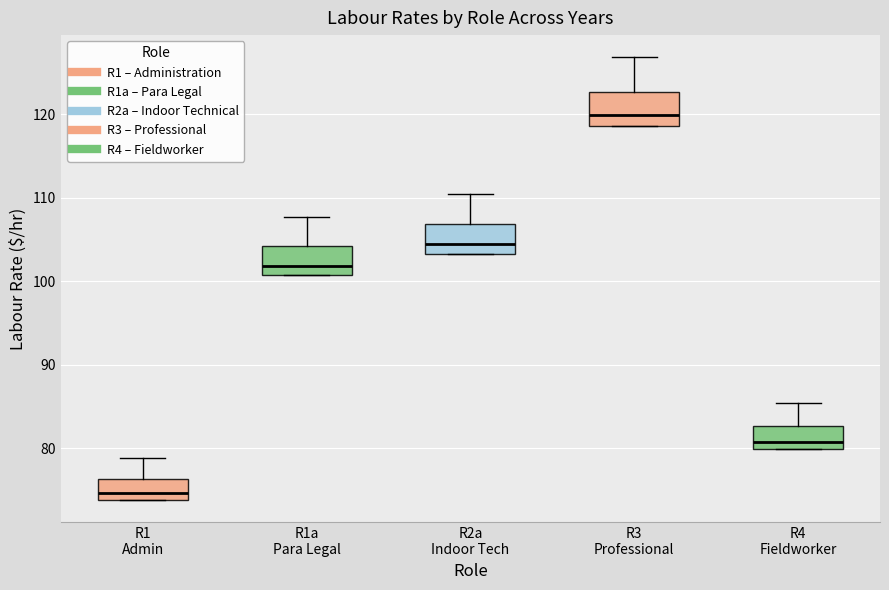

Where is the upper edge of the box for R1 Admin on the y-axis? The values are not printed on the chart, so give them approximately, as read against the axis.

76